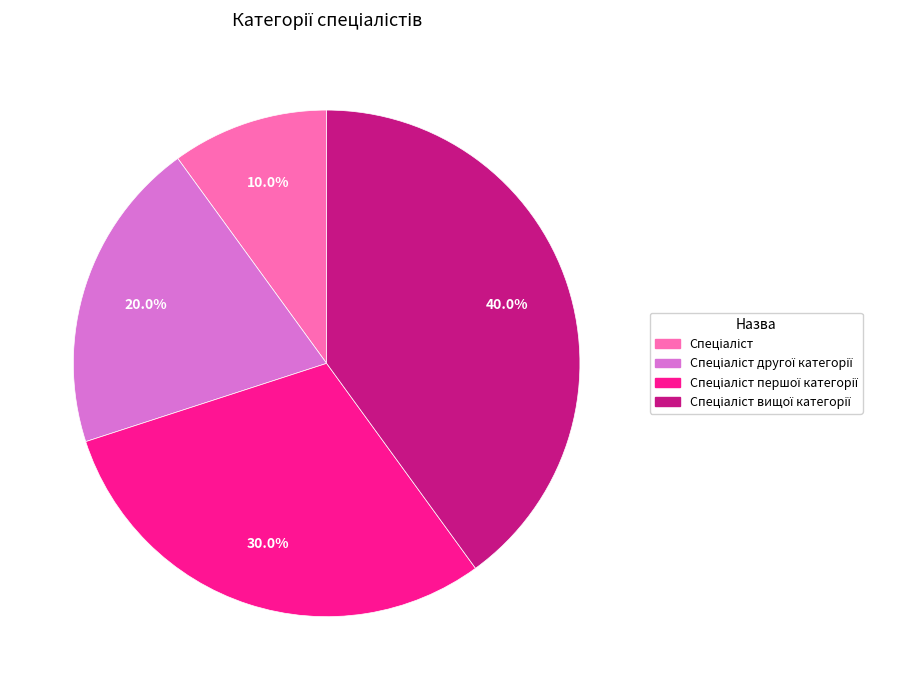

Is there any slice that represents more than half of the pie?

No